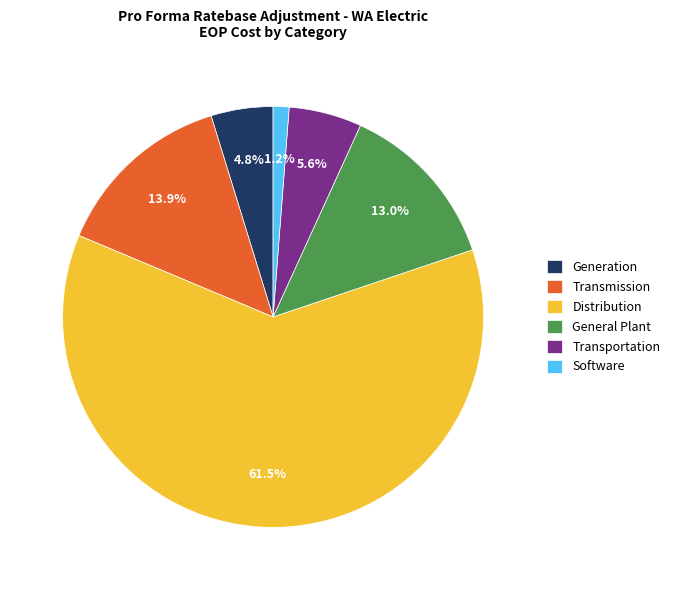

Approximately how many times larger is the value at General Plant compared to Transmission?

0.9